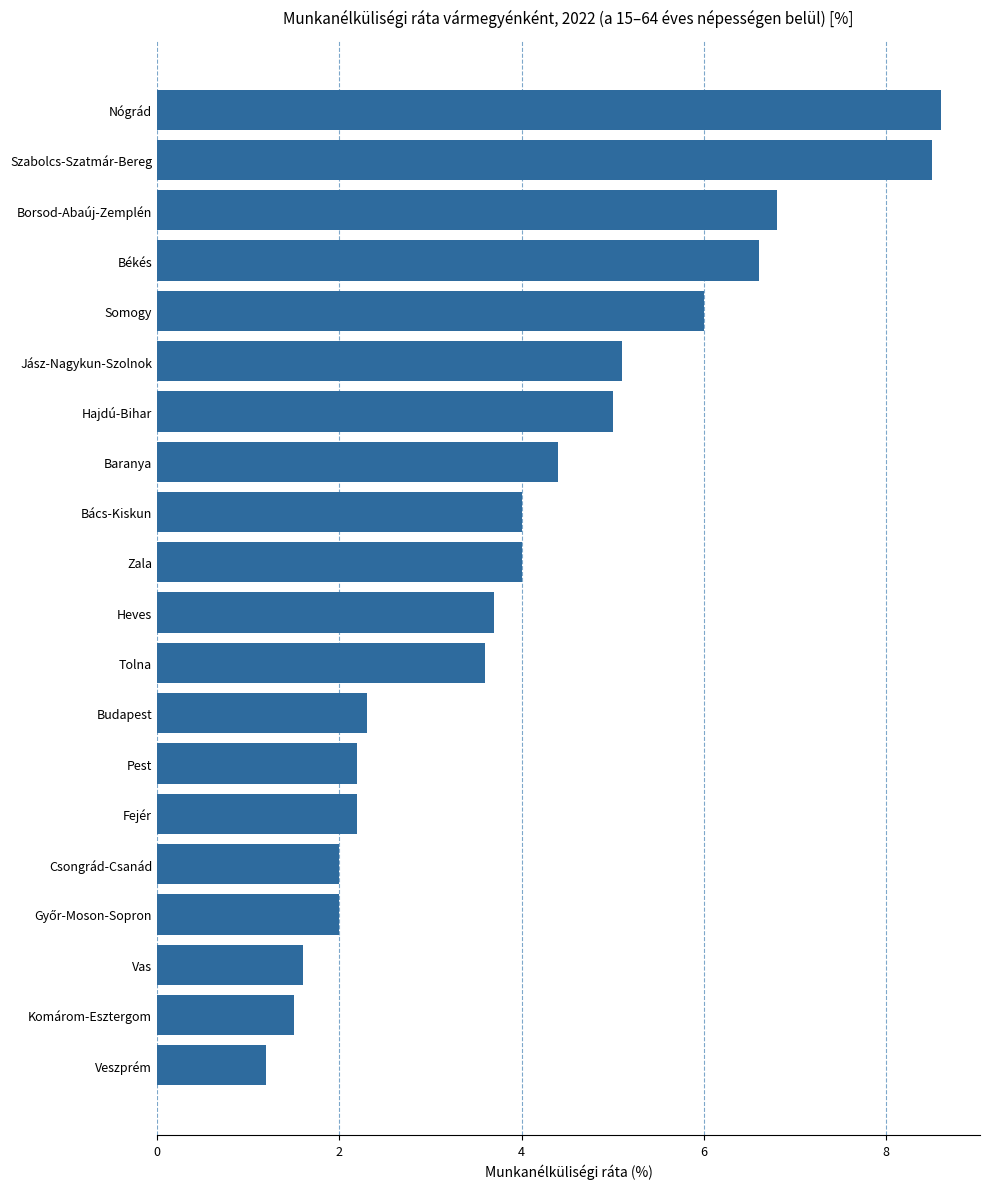

How many data points are less than 4?

10